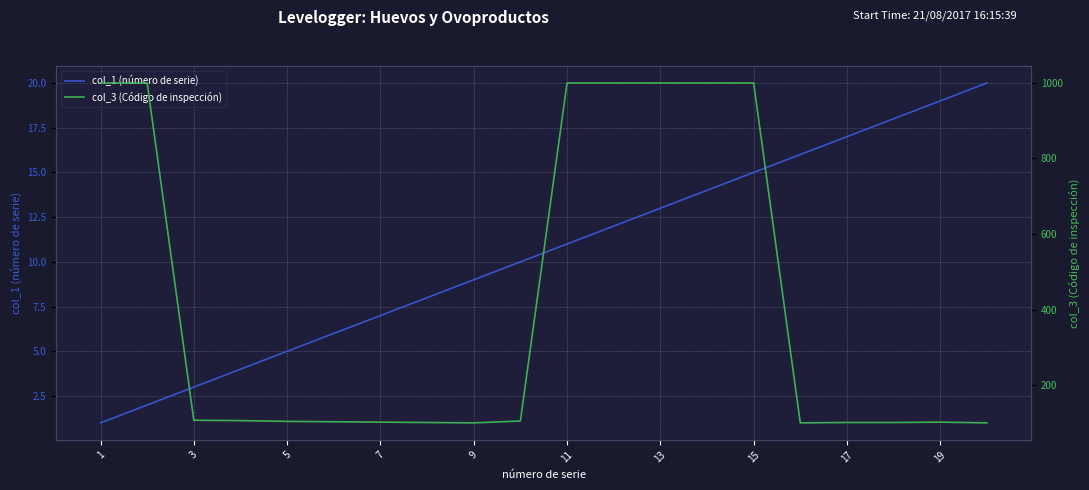

How many series are shown in this chart?

2